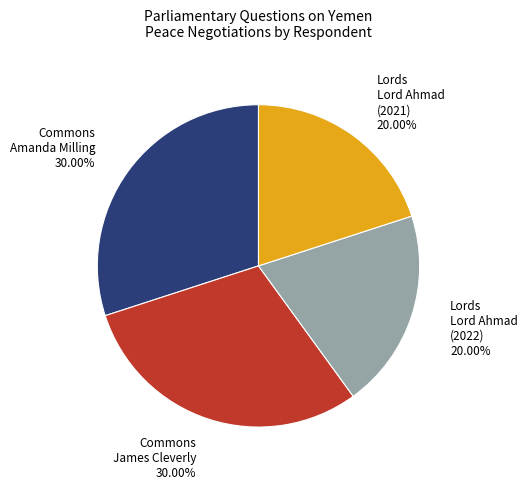

Does Lords Lord Ahmad (2021) account for over 50% of the chart?

No